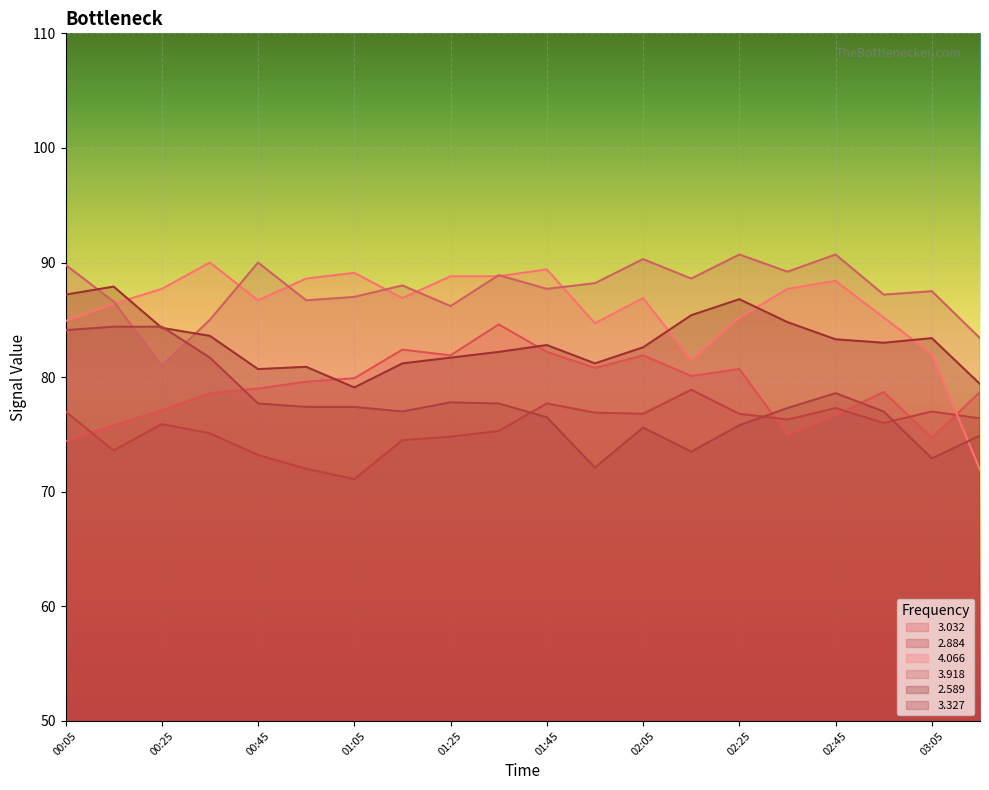

What is the spread (max minus min) of values at 00:15?

14.3